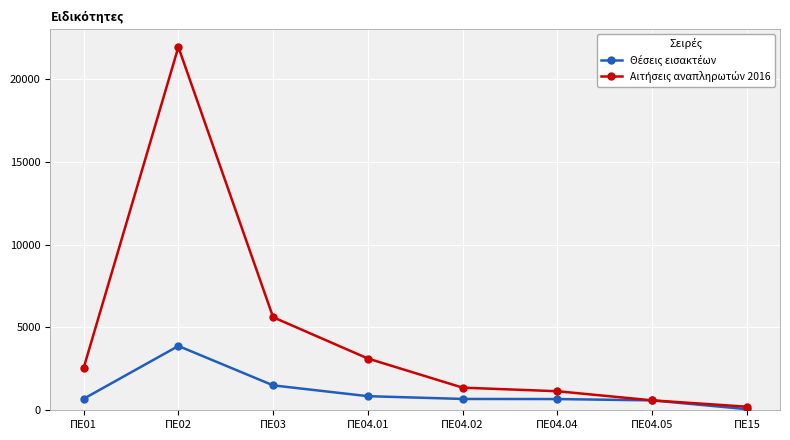

What is the label of the 8th point from the right?

ΠΕ01